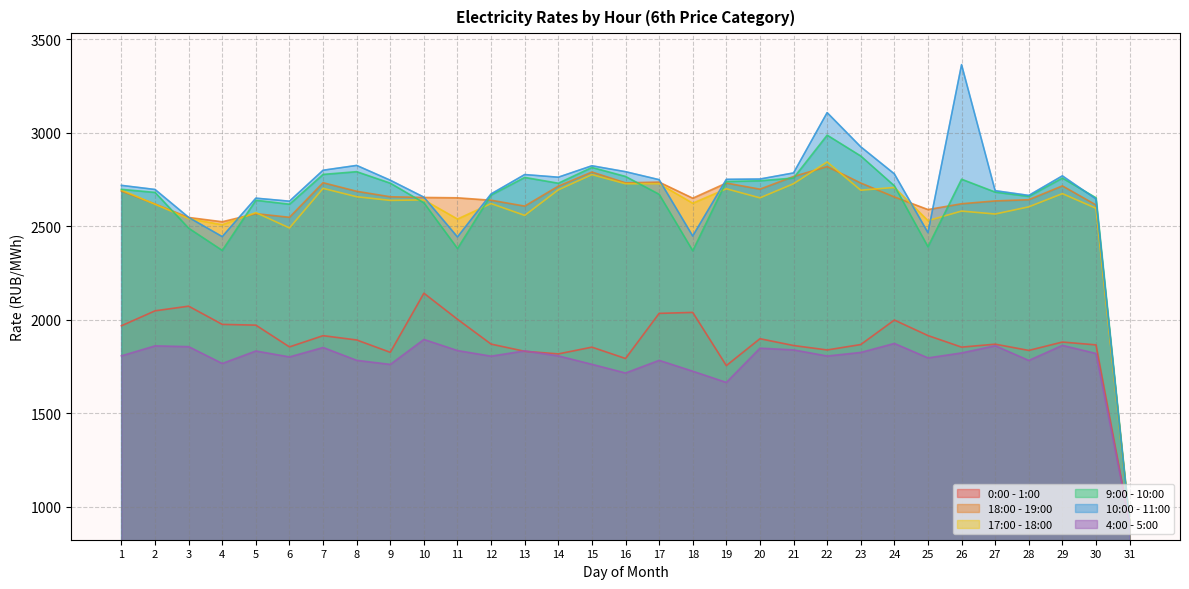

Which series has the largest range (max minus min)?

10:00 - 11:00